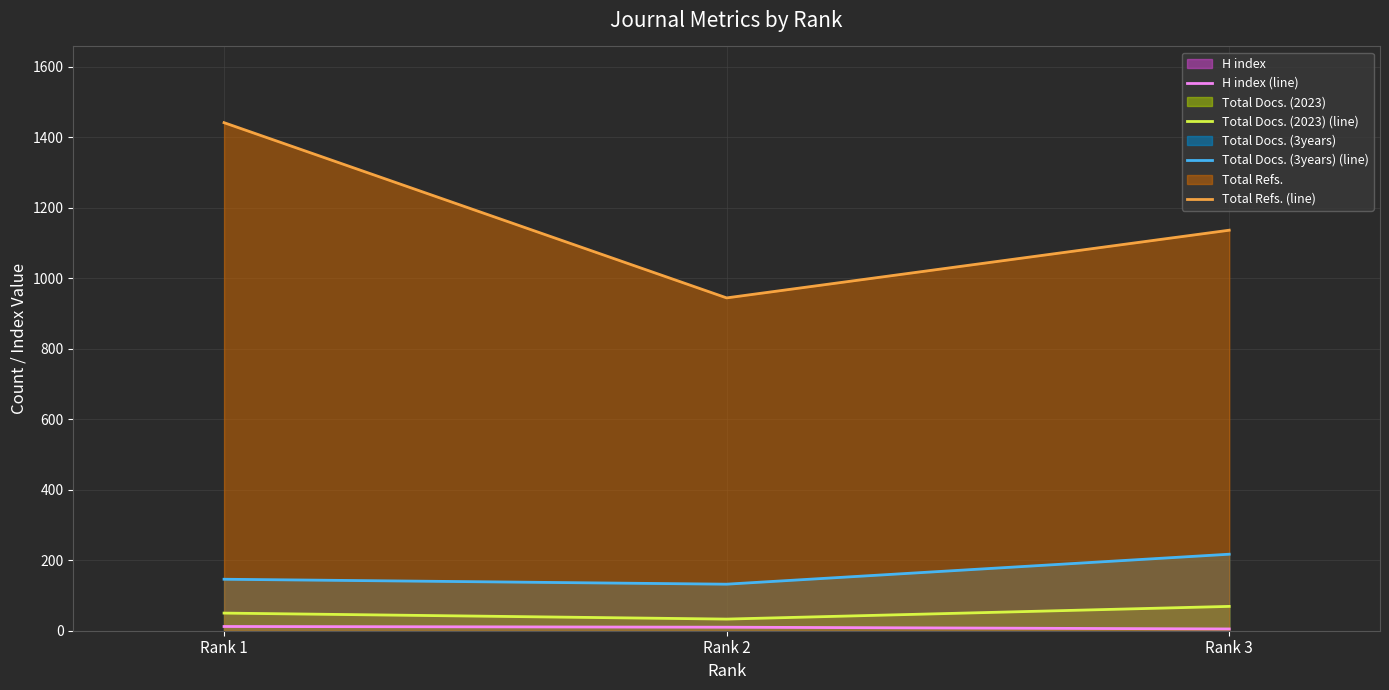

List the labels in order of Total Docs. (2023) (line) value, smallest first.

Rank 2, Rank 1, Rank 3